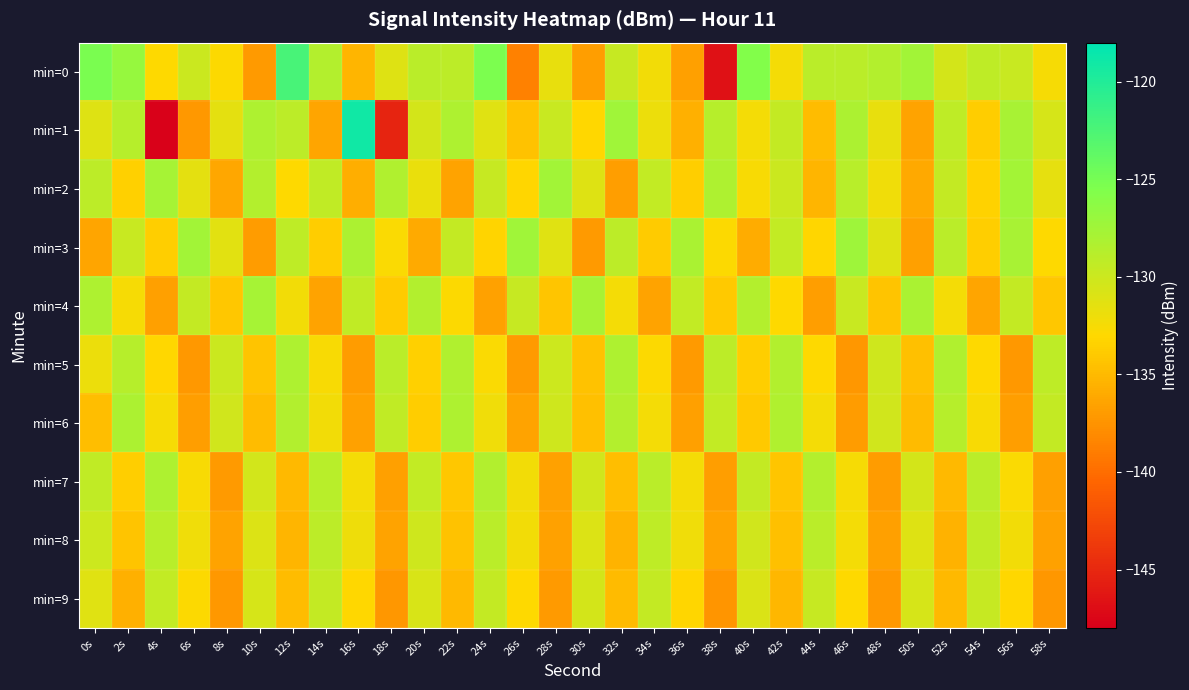

Which category has the highest value across all series?

16s